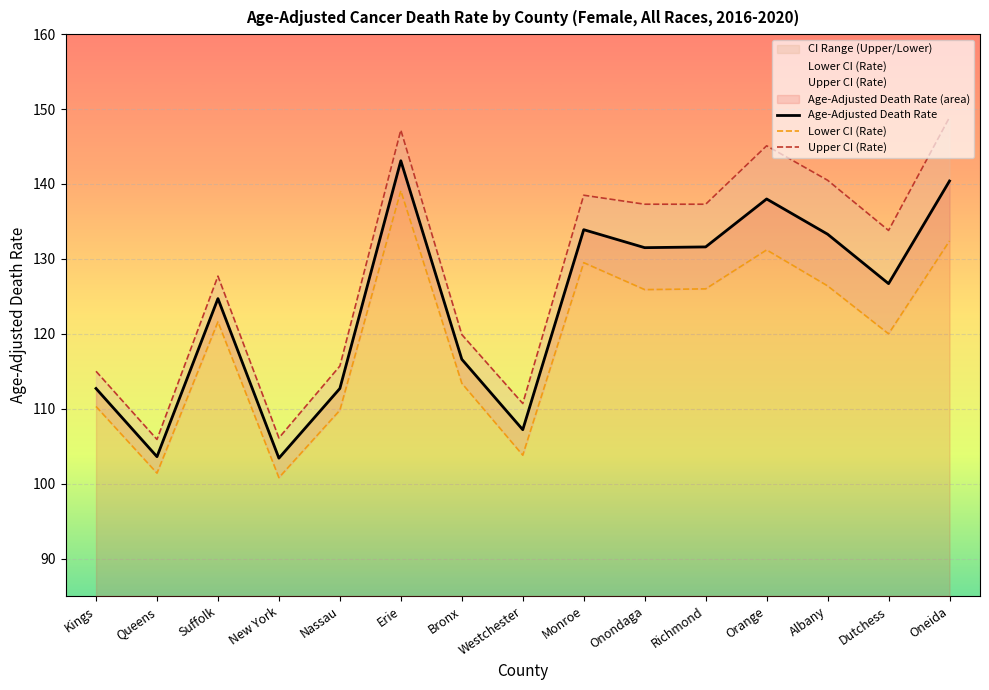

How many interior local valleys does the Age-Adjusted Death Rate series have?

5